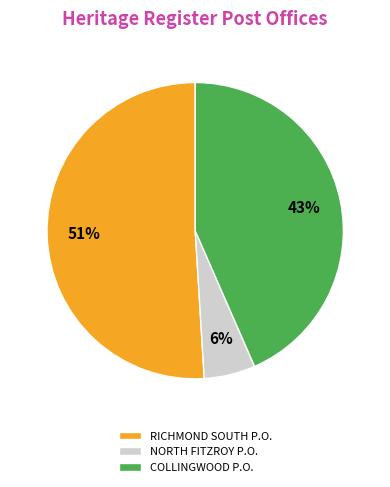

Do NORTH FITZROY P.O. and RICHMOND SOUTH P.O. together represent more than half of the pie?

Yes